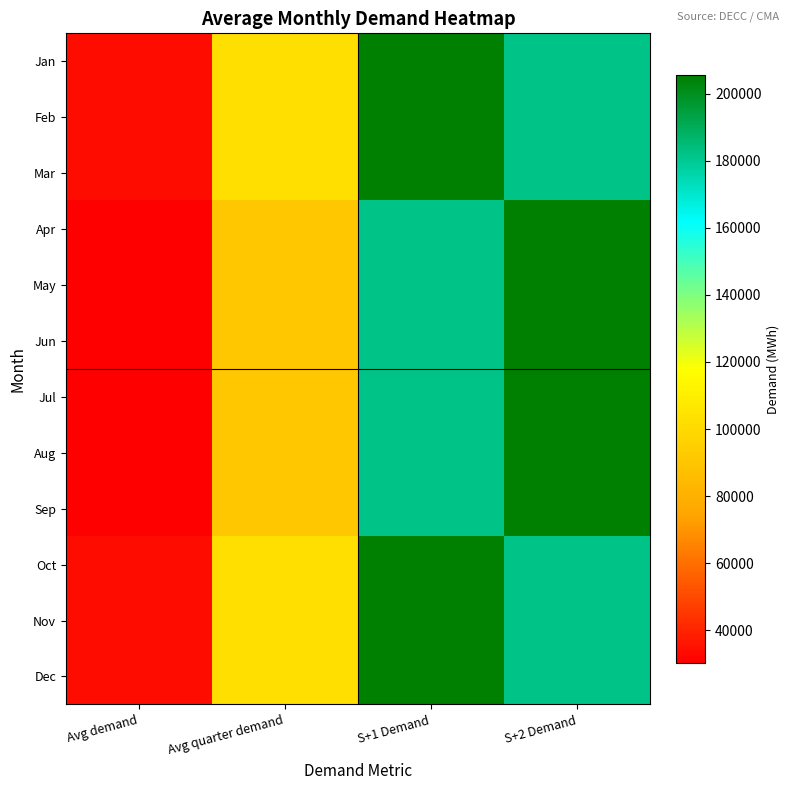

What is the spread (max minus min) of values at S+1 Demand?

23962.7